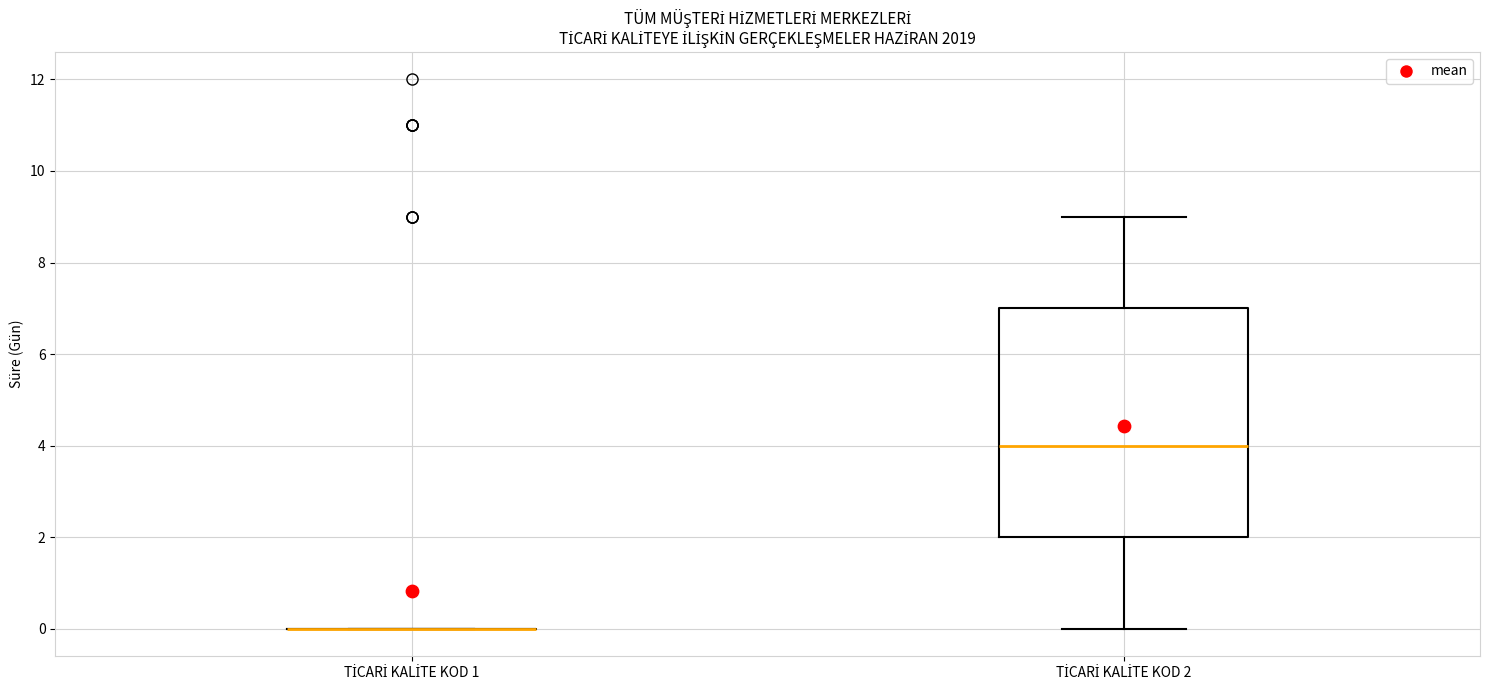

Reading left to right, transcribe this box plot: for each box, give where its median line is, the range the box spans, and where its two whiskers end, as read against the y-axis. The values are not printed on the chart, so give them approximately, as read against the axis.

TİCARİ KALİTE KOD 1: box collapsed to a line at 0, whiskers 0 to 0
TİCARİ KALİTE KOD 2: median 4, box 2 to 7, whiskers 0 to 9